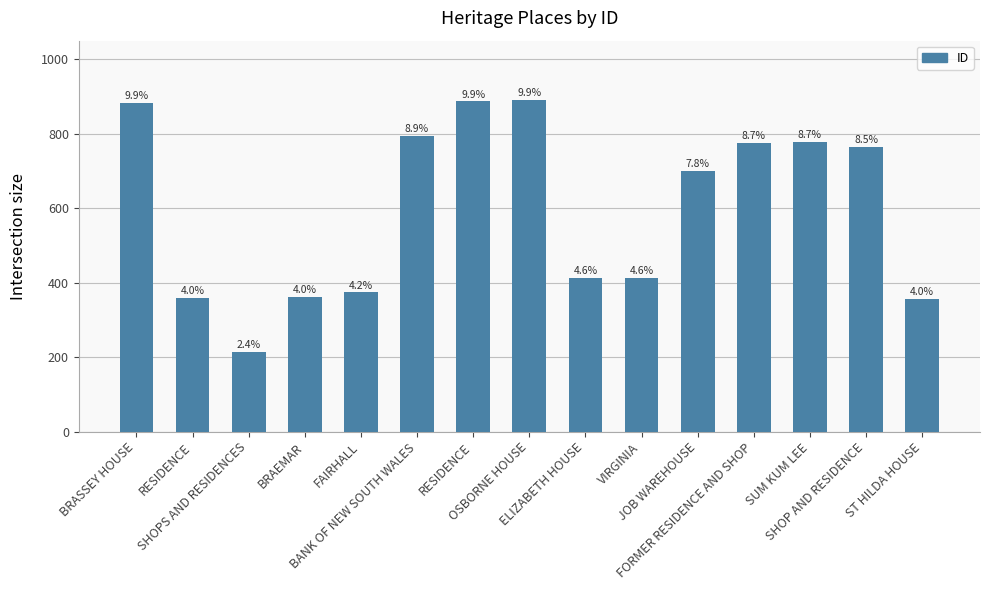

Does the chart contain any negative values?

No